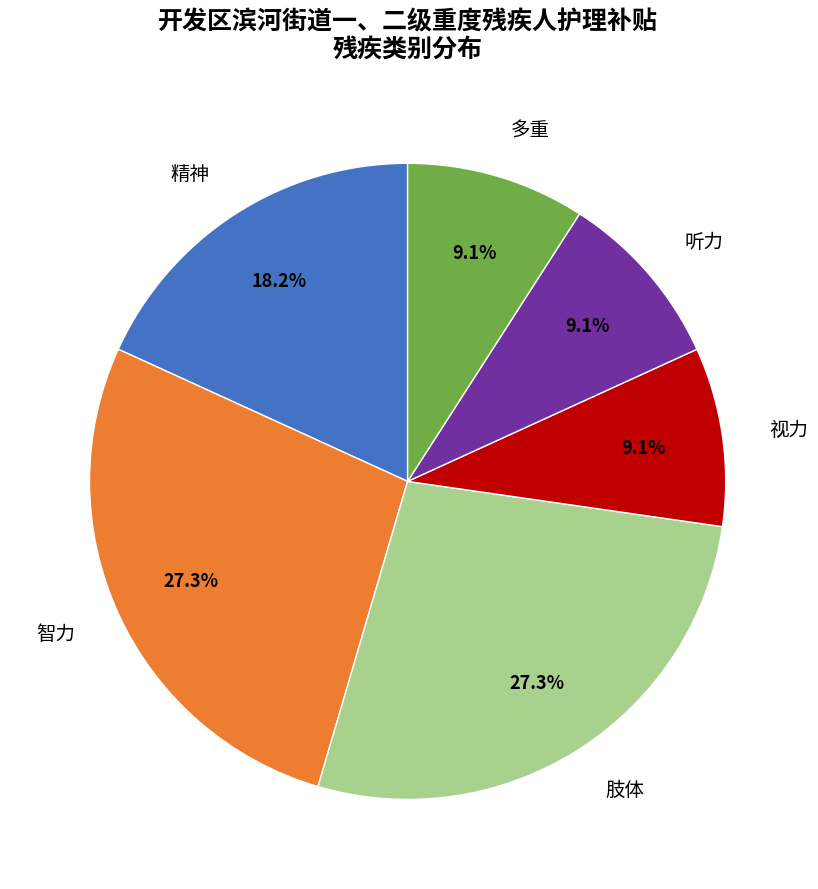

Combined, what portion of the pie is 肢体 and 视力?

36.4%